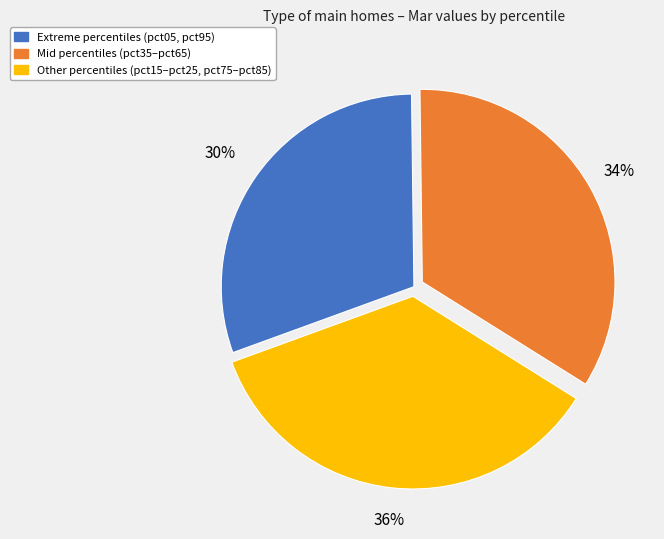

What is the smallest slice in the pie chart?

Extreme percentiles (pct05, pct95)